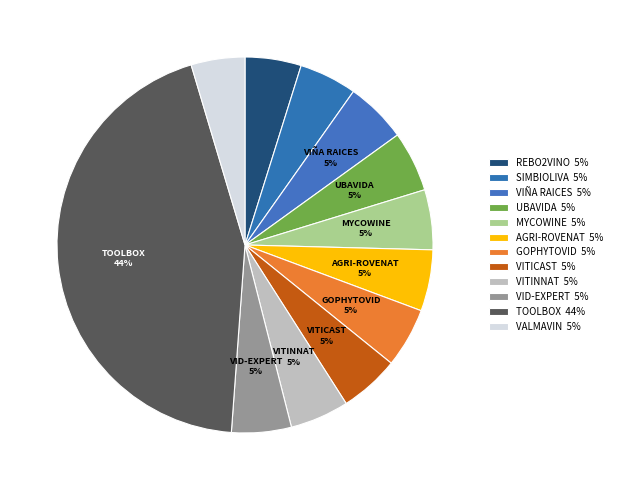

Which has a higher value, VALMAVIN or UBAVIDA?

UBAVIDA